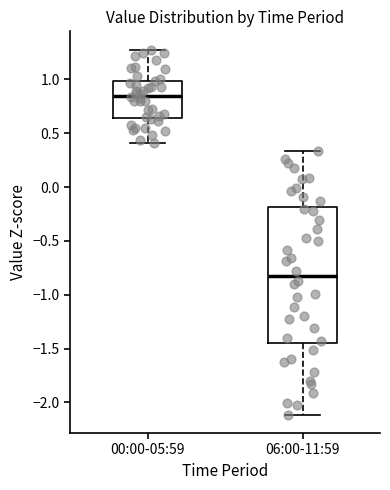

Reading left to right, read every box against the y-axis: the position of its median line, the range the box covers, and the ends of its whiskers. The values are not printed on the chart, so give them approximately, as read against the axis.

00:00-05:59: median 0.85, box 0.65 to 1.00, whiskers 0.40 to 1.30
06:00-11:59: median -0.80, box -1.45 to -0.20, whiskers -2.10 to 0.35